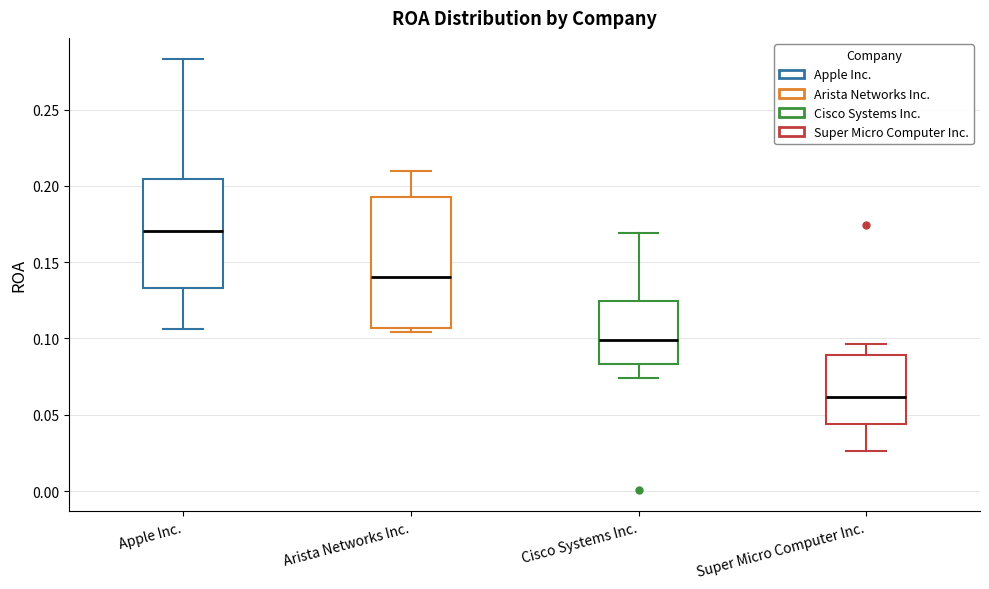

Which box's median line is the highest?

Apple Inc.